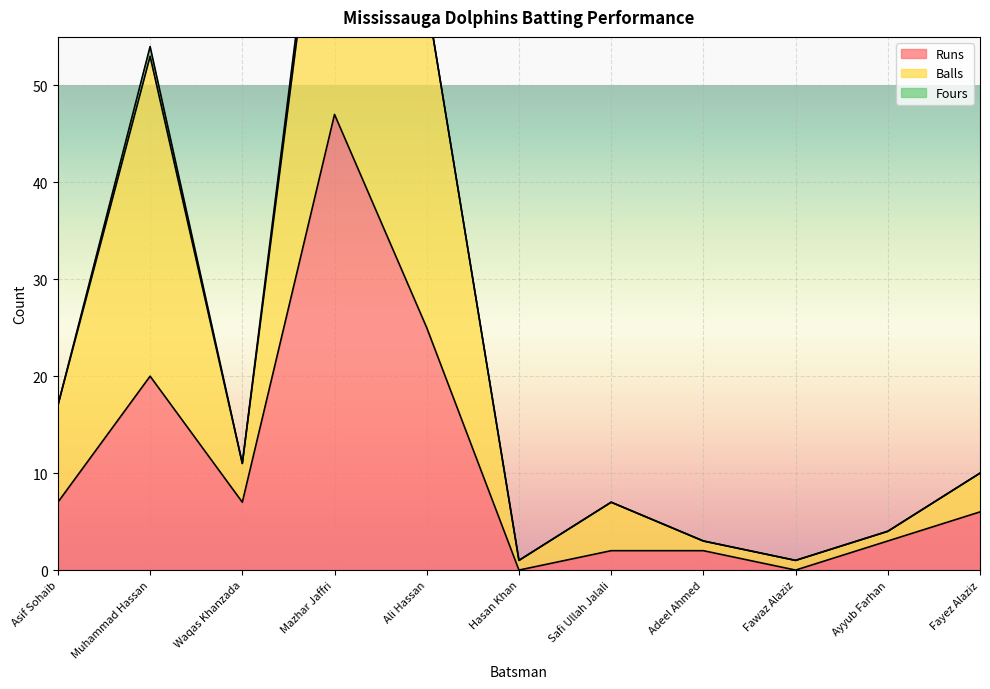

True or false: Runs and Balls intersect in this chart.

False